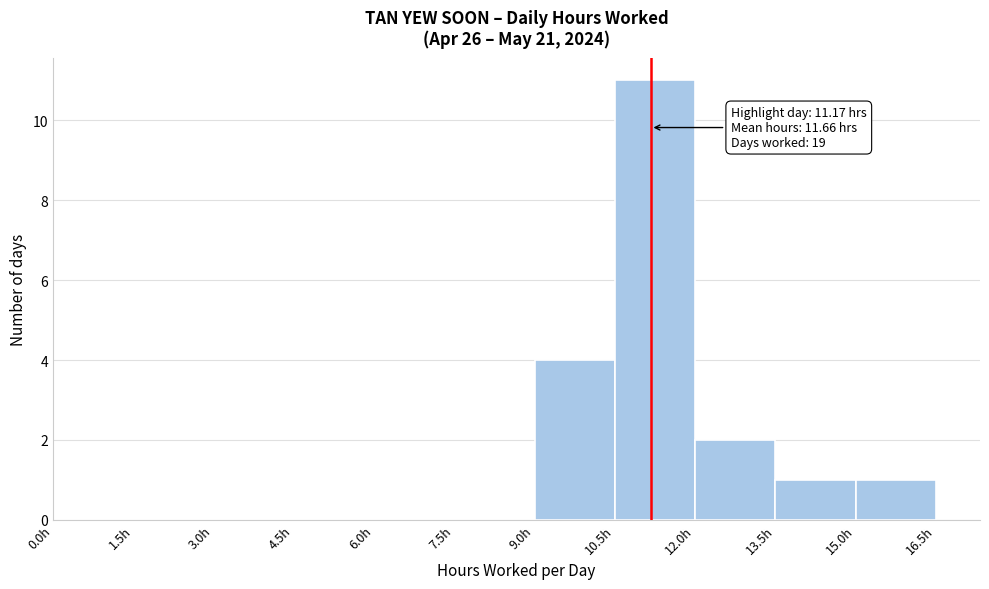

Over which range of the x-axis is the bar tallest?

10.5 to 12.0